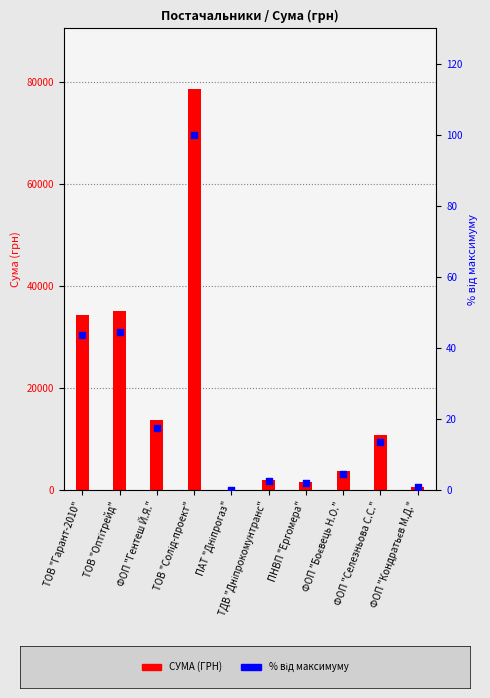

What is the total value across all series at ТОВ "Гарант-2010"?

34339.6